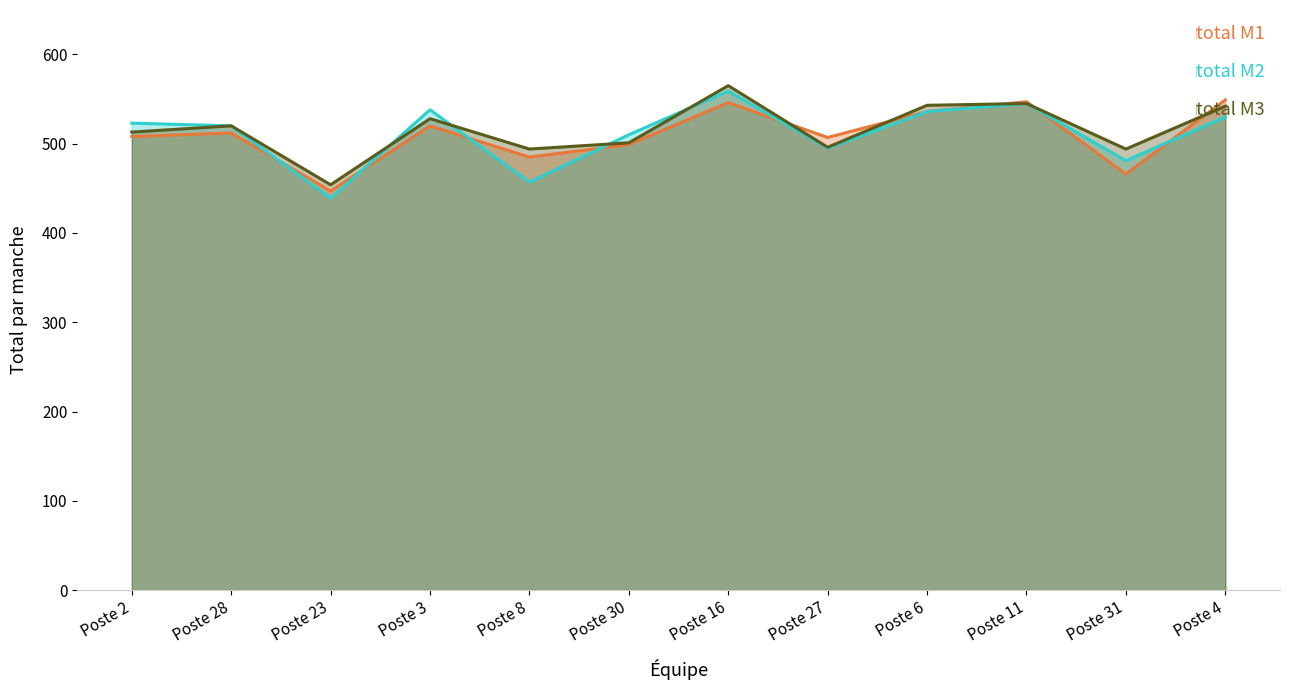

Which series has the largest range (max minus min)?

total M2